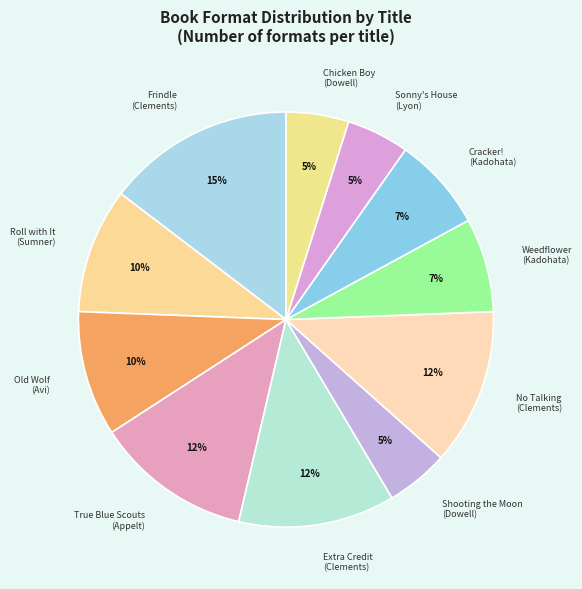

Does Extra Credit (Clements) account for over 50% of the chart?

No